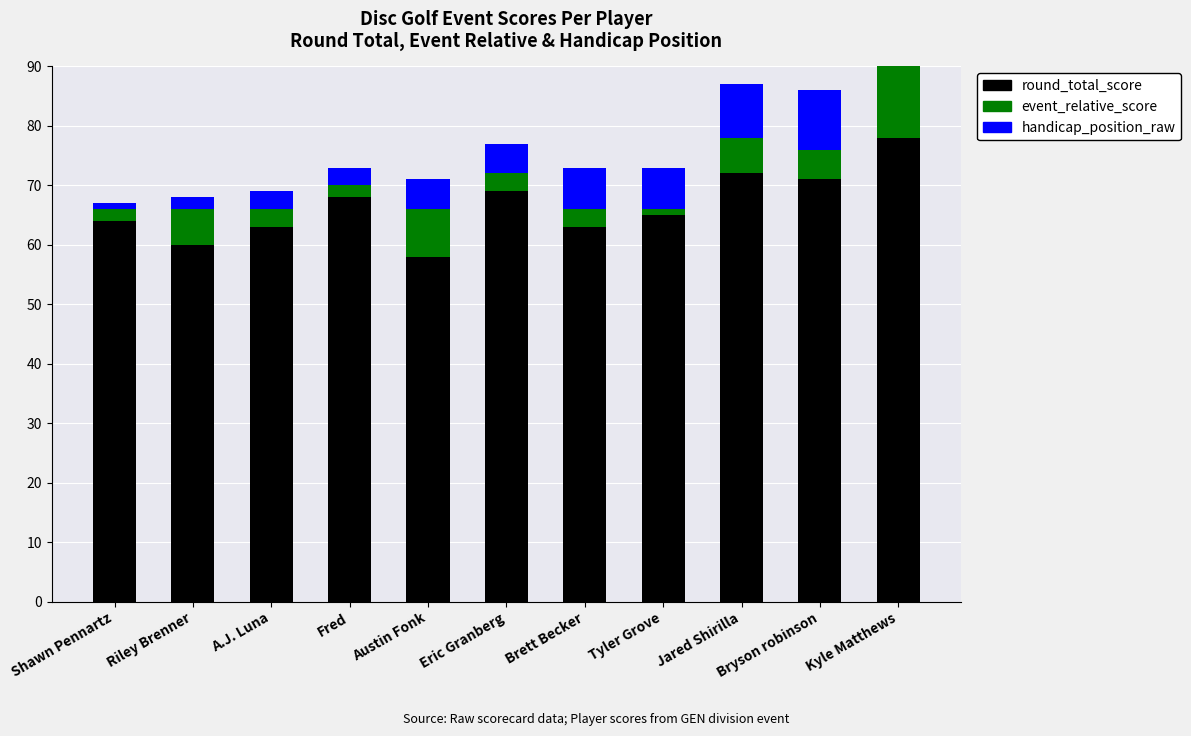

Is the value of round_total_score at Jared Shirilla greater than the value of handicap_position_raw at Riley Brenner?

Yes